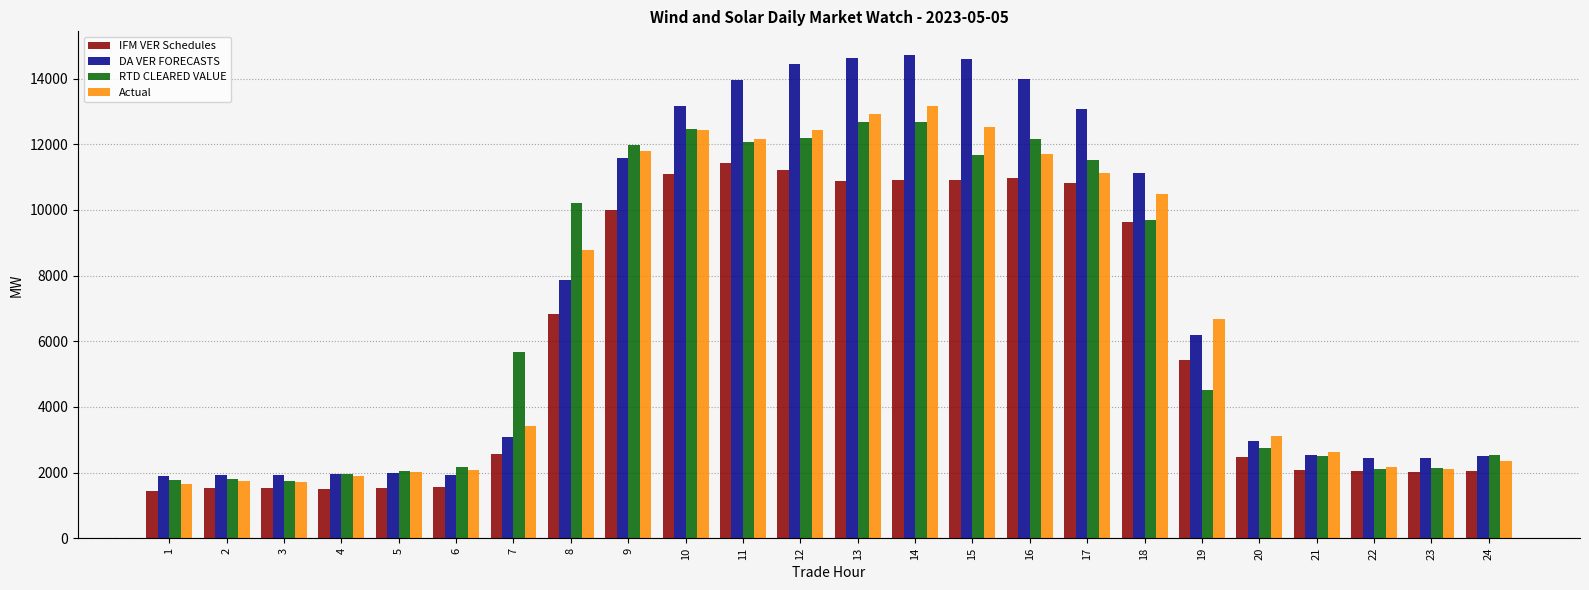

The DA VER FORECASTS series shows 6202.9 at 19. True or false?

True